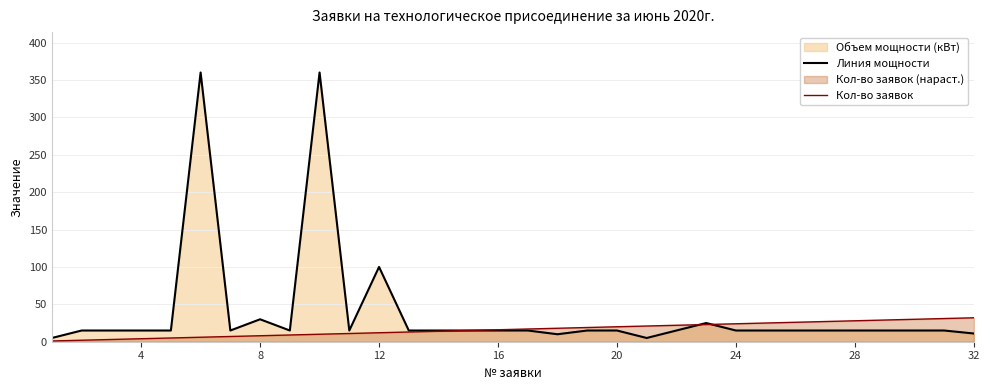

At how many categories does at least one series exceed 232?

2